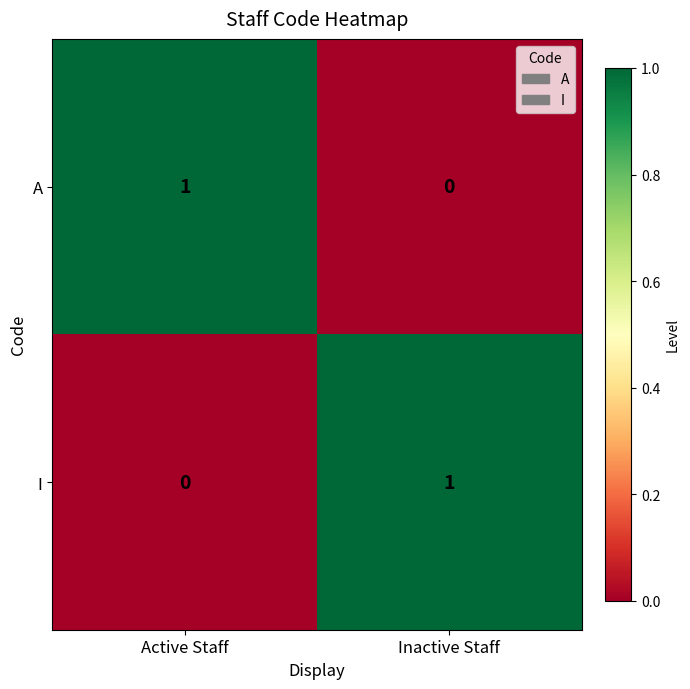

The A series shows 2 at Active Staff. True or false?

False